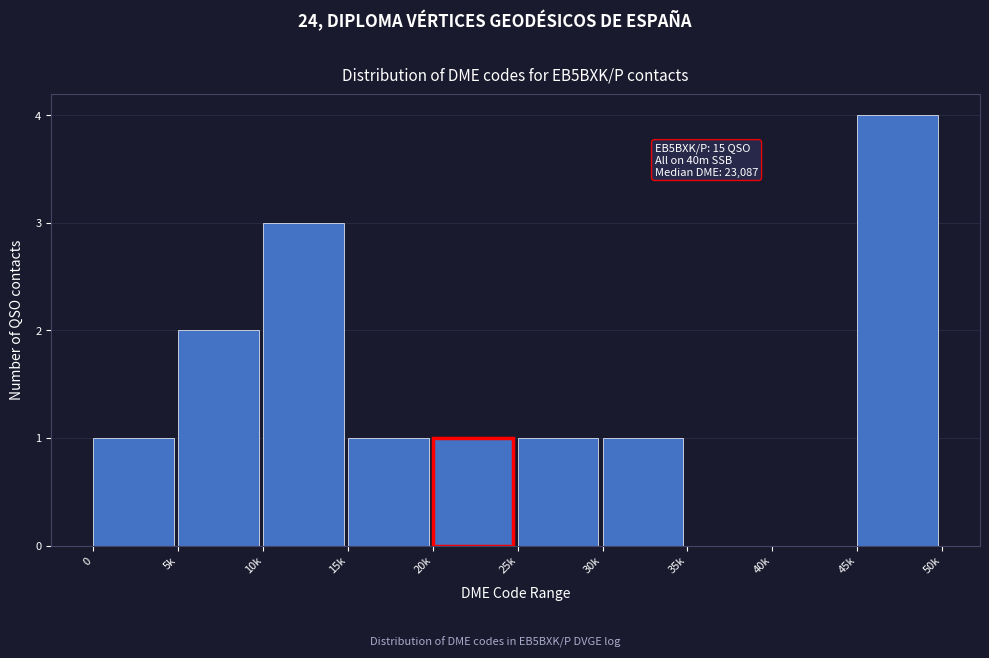

Reading left to right, list all the values displayed in this chart.

0=1	5k=2	10k=3	15k=1	20k=1	25k=1	30k=1	35k=0	40k=0	45k=4